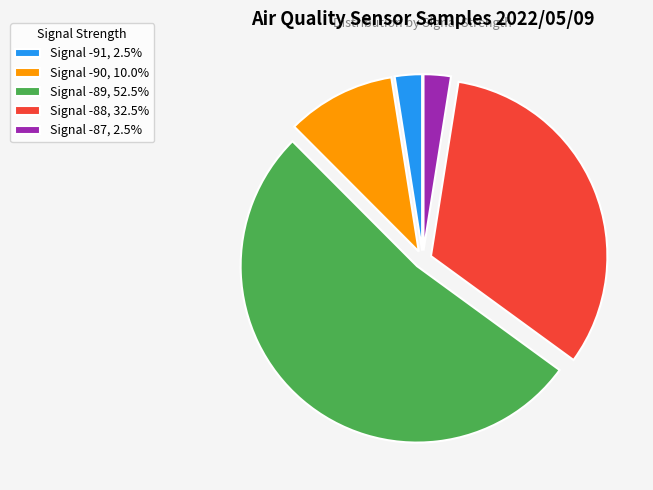

Is Signal -89, 52.5% the majority of the pie?

Yes